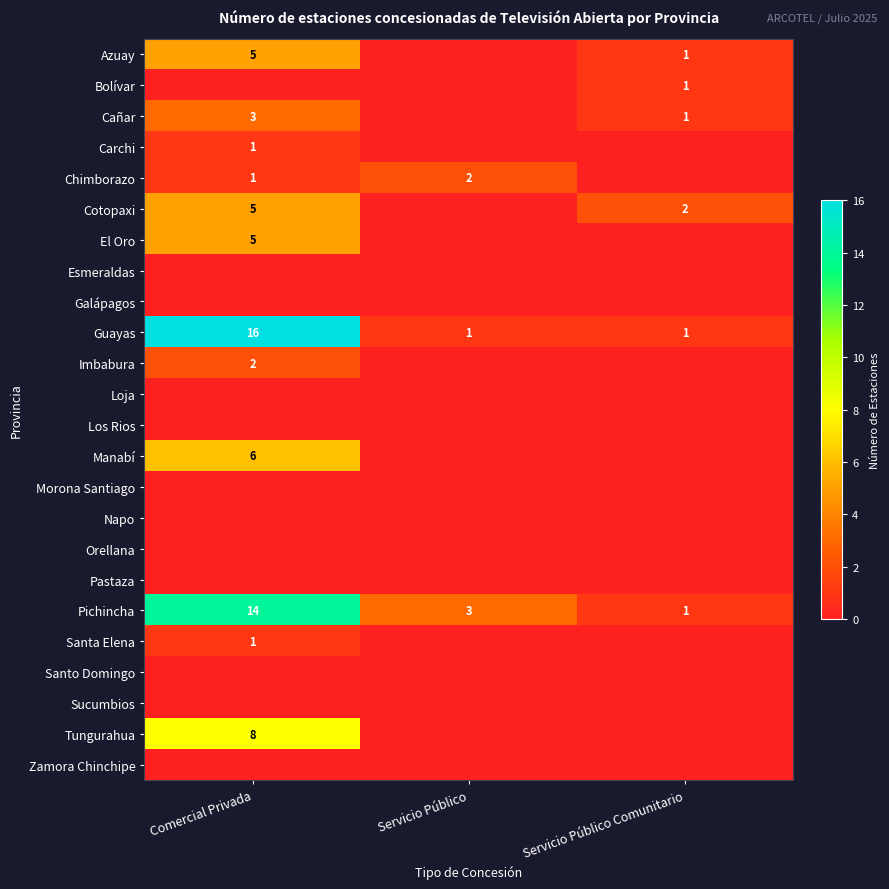

What is the total value across all series at Servicio Público?

6